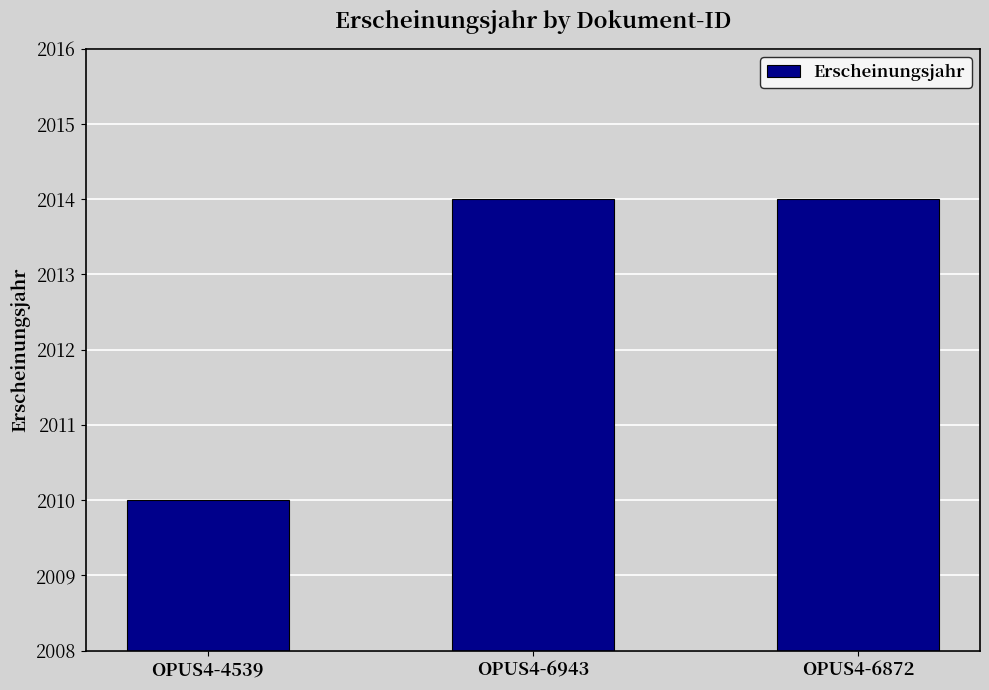

What is the value of the 1st bar from the left?

2010